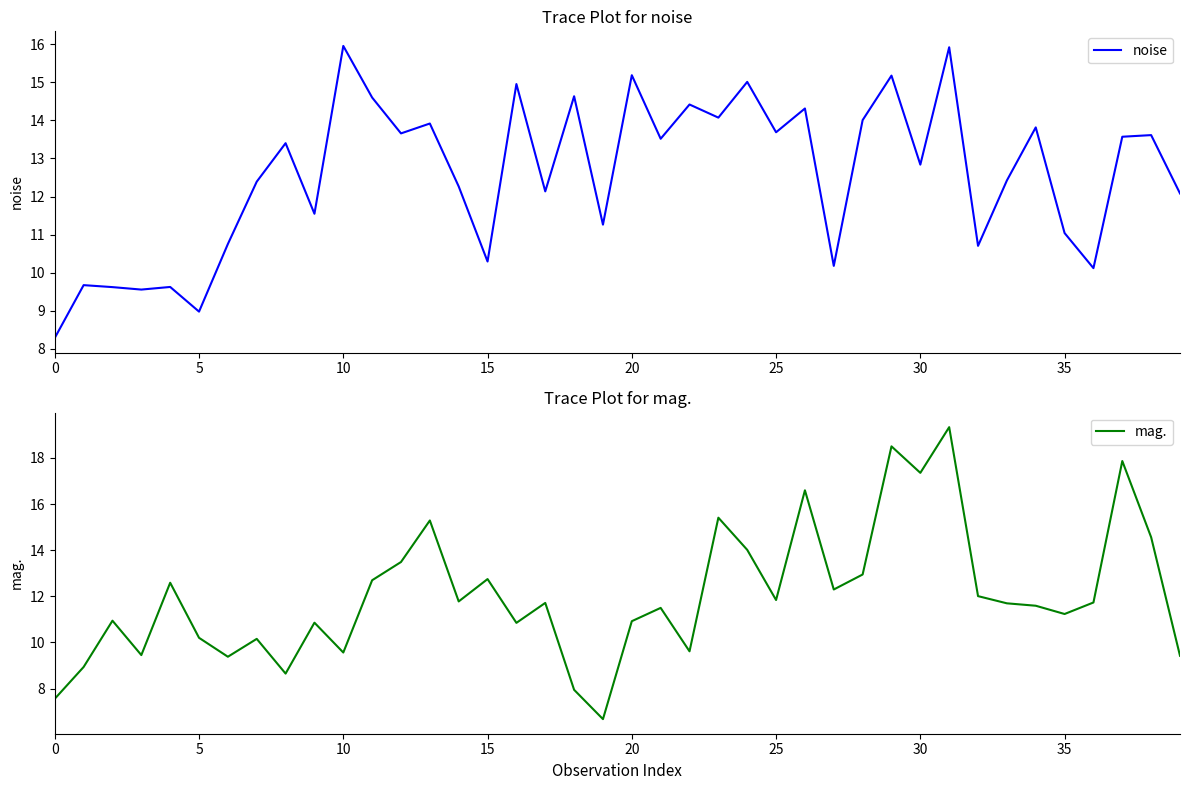

What is the minimum value for mag.?

6.7